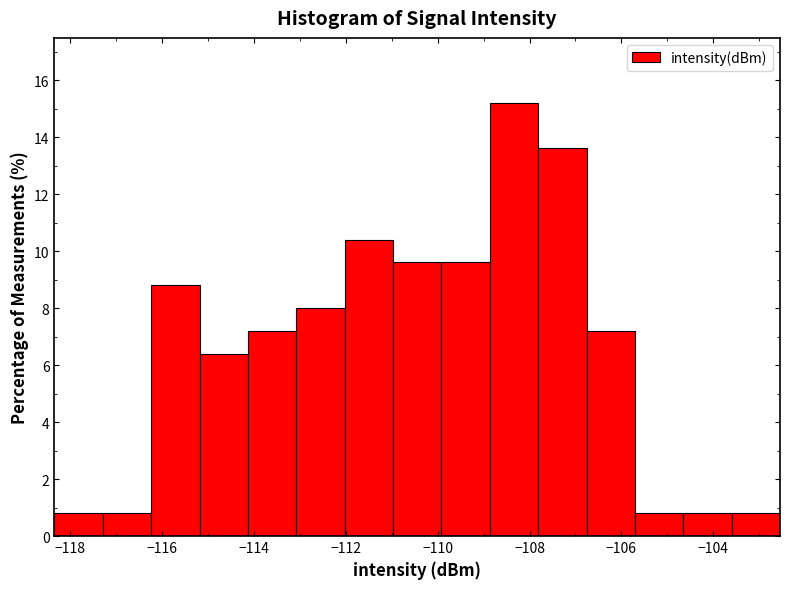

Reading left to right, transcribe this chart: for each bar, give the range it covers on the x-axis and its height. Neither the bar edges nor the heights are printed on the chart, so give them approximately, as read against the axes.

-118.4 to -117.2: 0.8
-117.2 to -116.2: 0.8
-116.2 to -115.2: 8.8
-115.2 to -114.2: 6.4
-114.2 to -113.0: 7.2
-113.0 to -112.0: 8.0
-112.0 to -111.0: 10.4
-111.0 to -110.0: 9.6
-110.0 to -108.8: 9.6
-108.8 to -107.8: 15.2
-107.8 to -106.8: 13.6
-106.8 to -105.8: 7.2
-105.8 to -104.6: 0.8
-104.6 to -103.6: 0.8
-103.6 to -102.6: 0.8